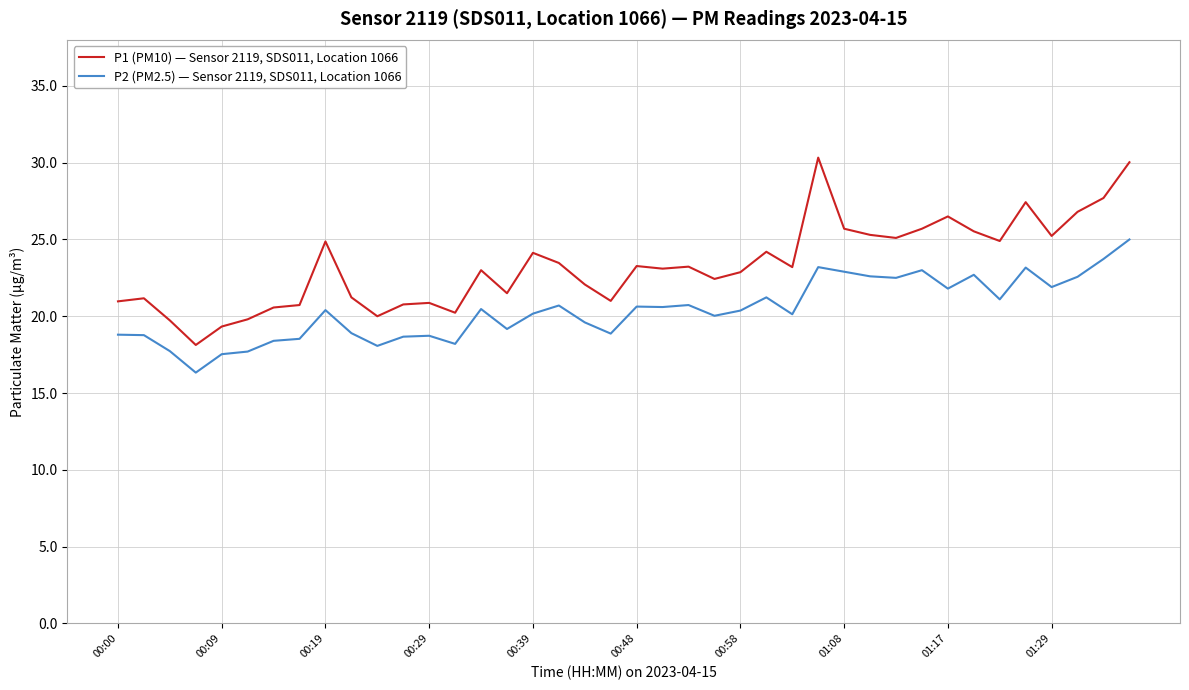

What is the highest value of the P1 (PM10) — Sensor 2119, SDS011, Location 1066 series?

30.3